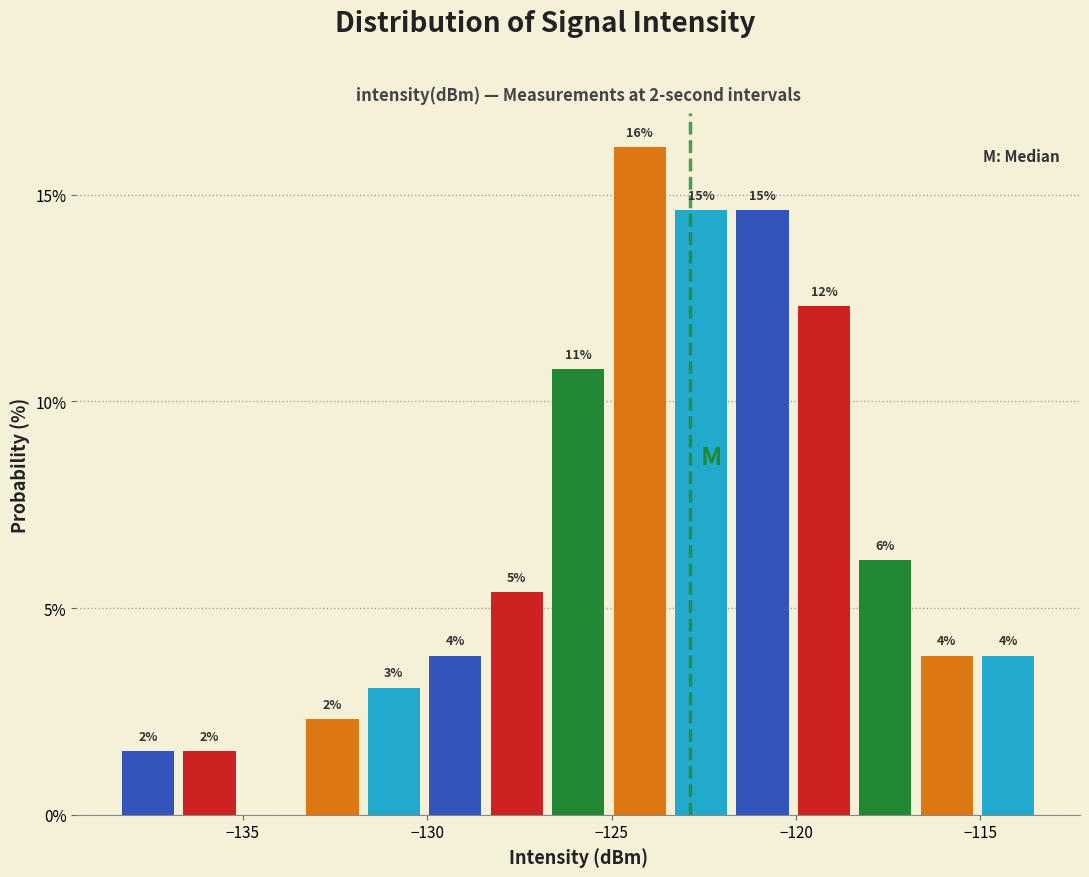

Read against the x-axis, roughly where is the centre of the tallest bar?

-124.0